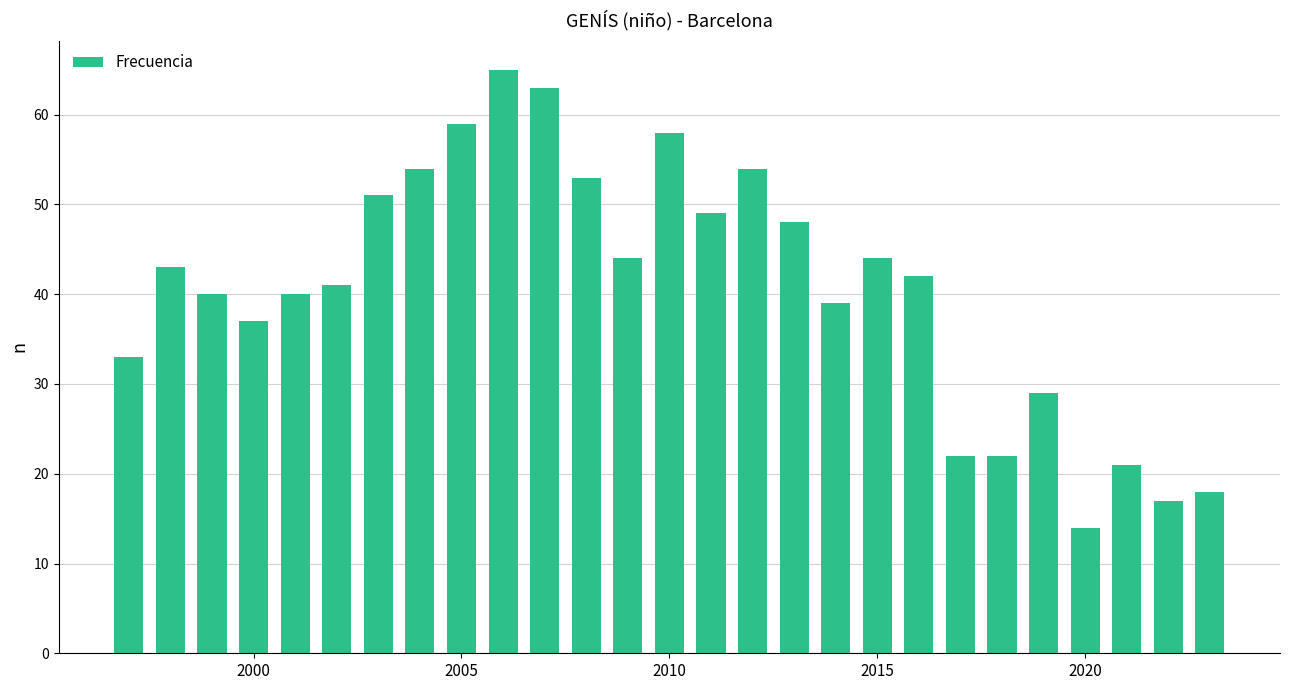

Reading right to left, extract all data points from this chart.

18	17	21	14	29	22	22	42	44	39	48	54	49	58	44	53	63	65	59	54	51	41	40	37	40	43	33